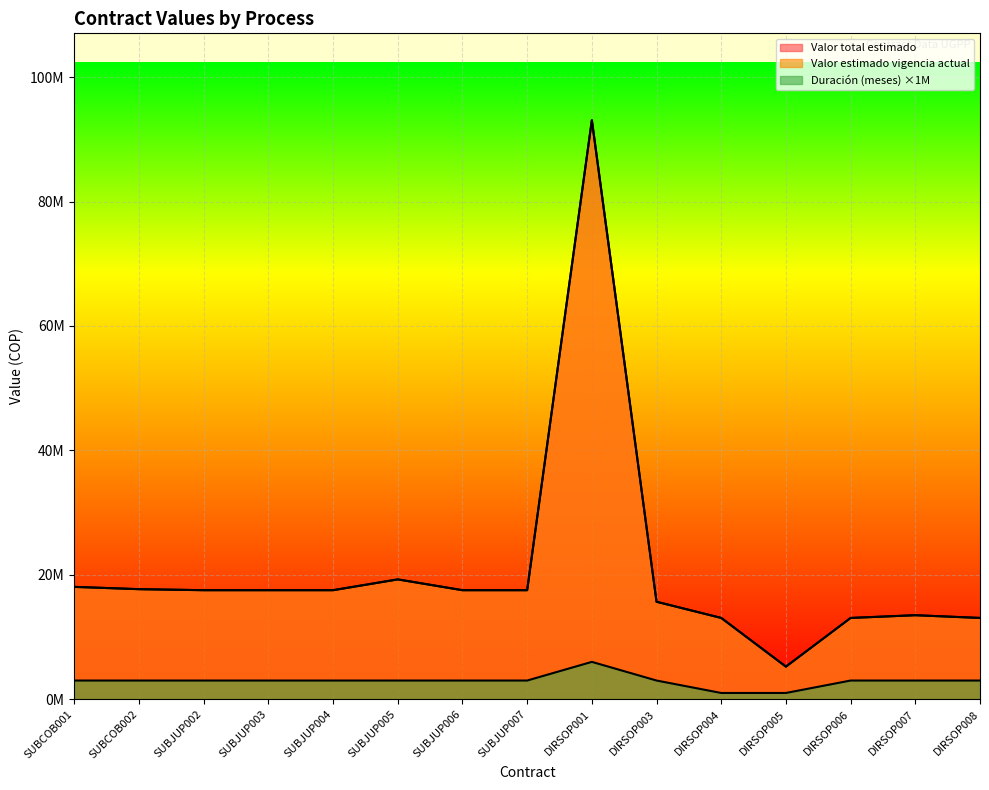

Rank the series by their maximum value, from lowest to highest.

Duración (meses), Valor total estimado, Valor estimado vigencia actual